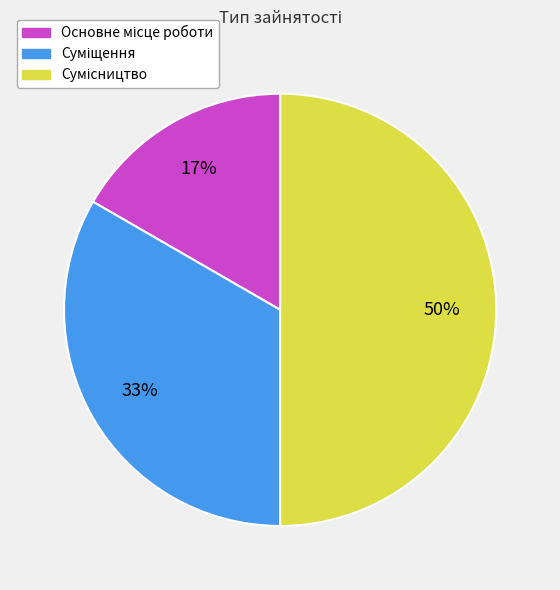

To the nearest percent, what is the average slice percentage?

33%